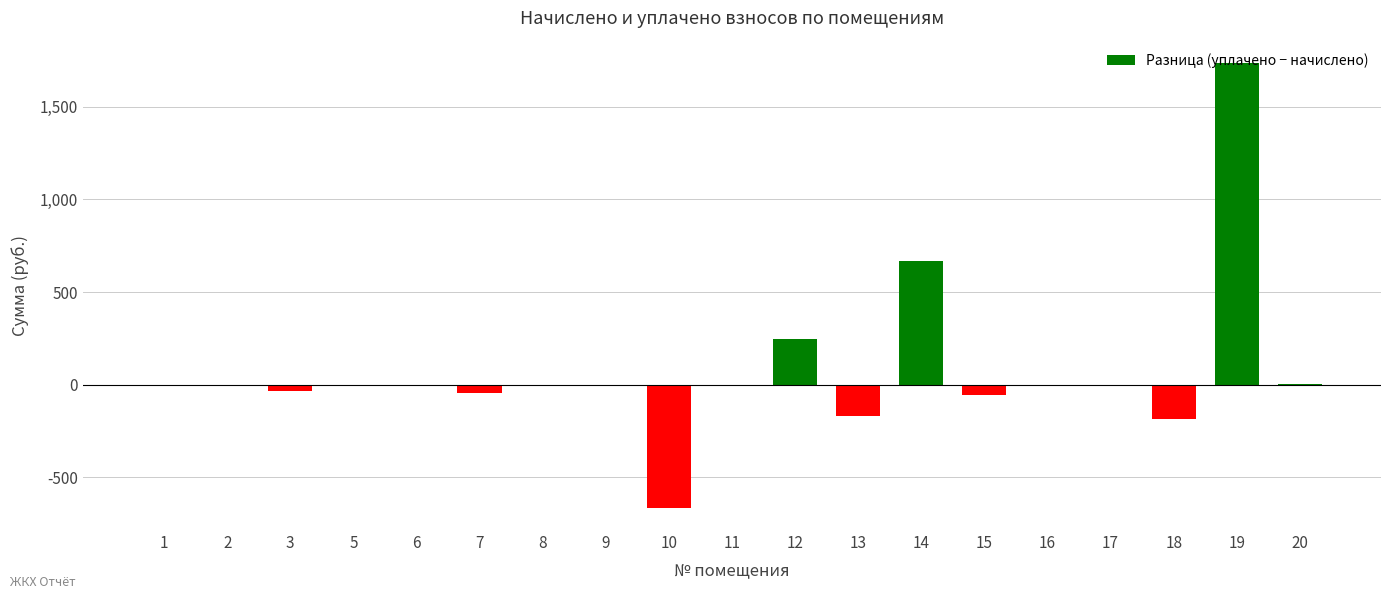

What is the greatest value displayed?

1736.4